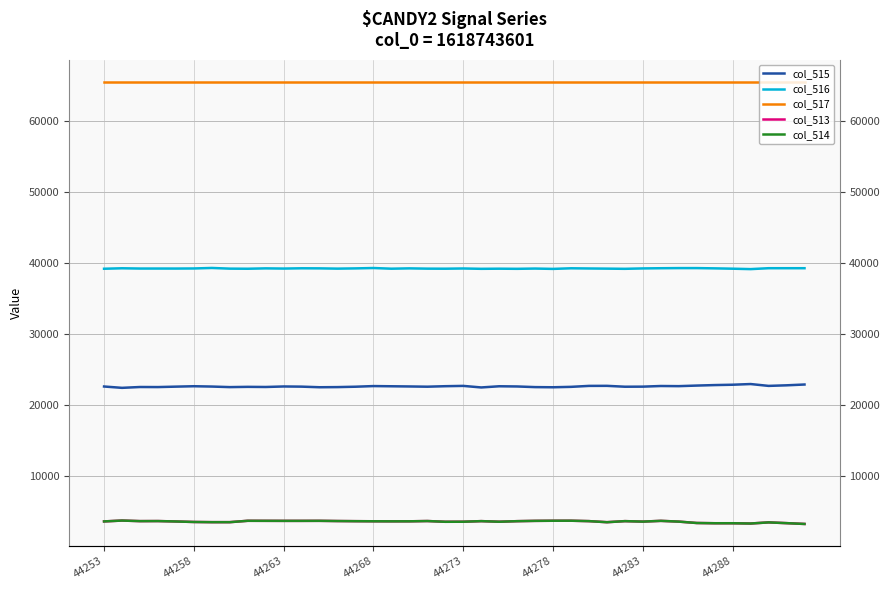

Which series changed the most between 25 and 36?

col_515